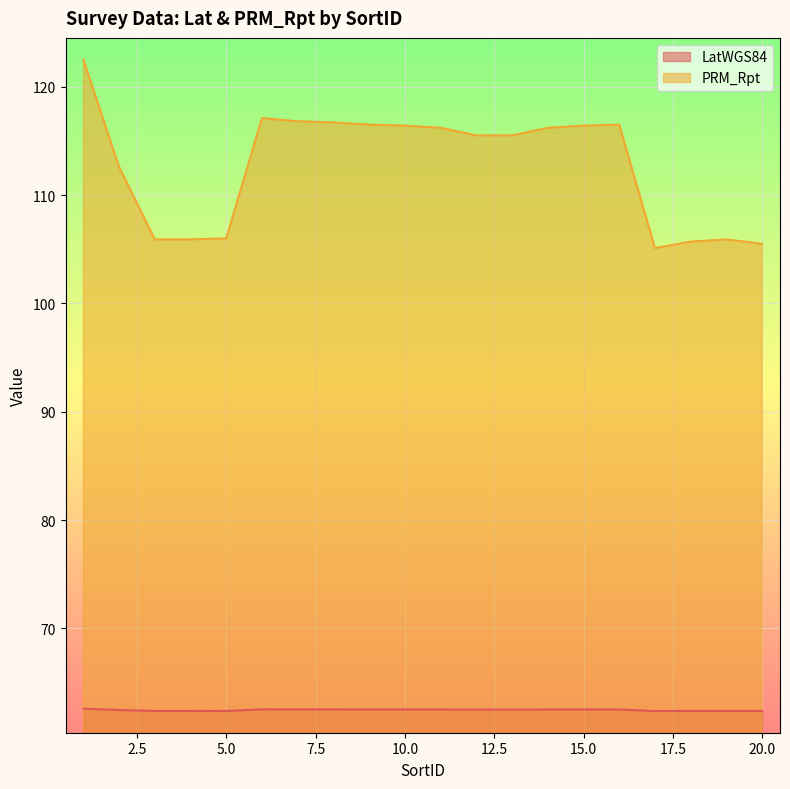

What is the highest value of the LatWGS84 series?

62.6